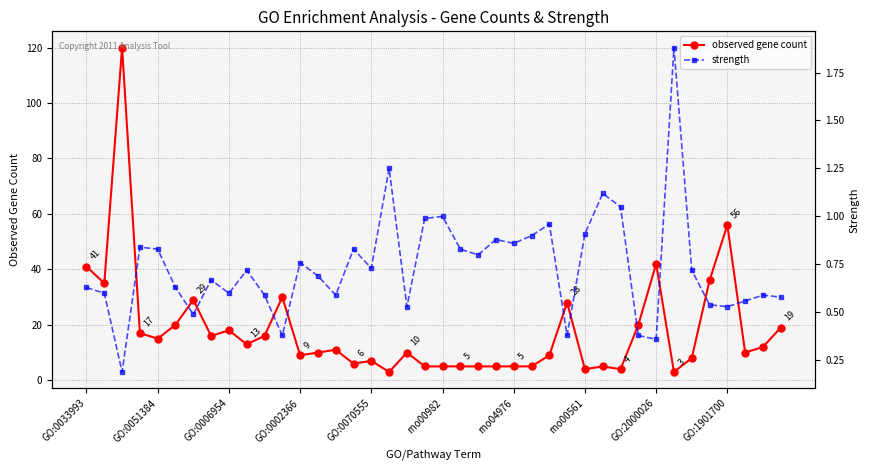

Which series has the largest total across all categories?

observed gene count